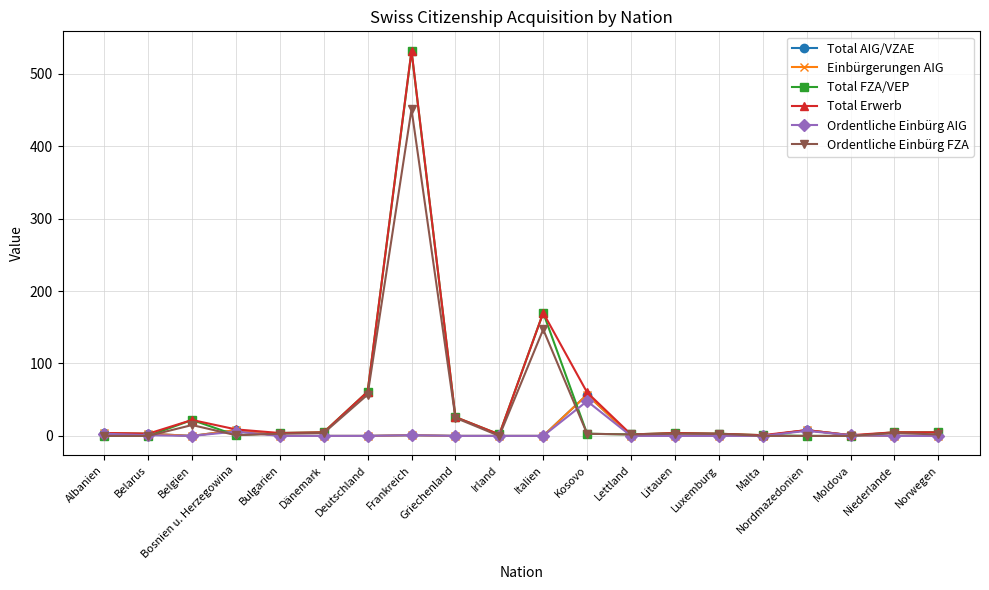

At which label does Ordentliche Einbürg FZA first exceed 3?

Belgien